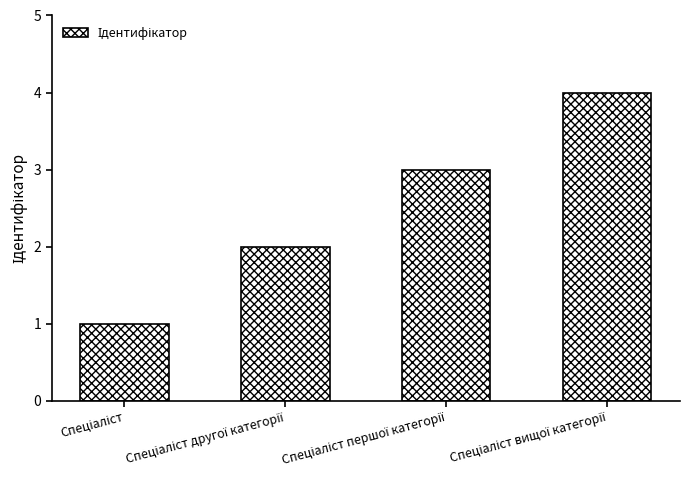

What is the greatest value displayed?

4